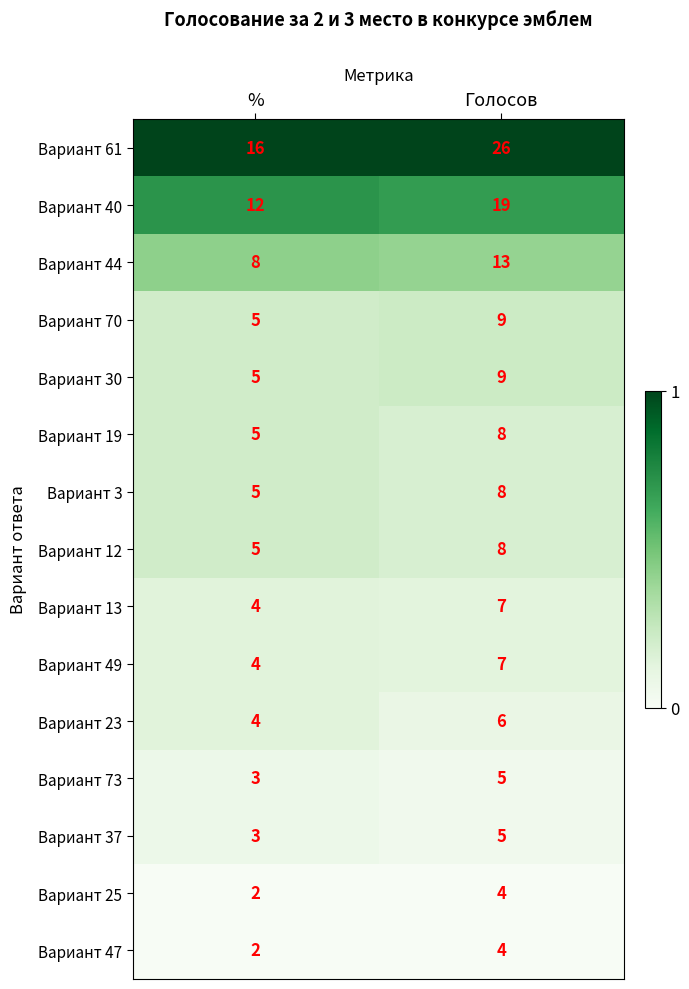

Reading left to right, what are all the values shown in this chart?

Вариант 61: 16	26
Вариант 40: 12	19
Вариант 44: 8	13
Вариант 70: 5	9
Вариант 30: 5	9
Вариант 19: 5	8
Вариант 3: 5	8
Вариант 12: 5	8
Вариант 13: 4	7
Вариант 49: 4	7
Вариант 23: 4	6
Вариант 73: 3	5
Вариант 37: 3	5
Вариант 25: 2	4
Вариант 47: 2	4